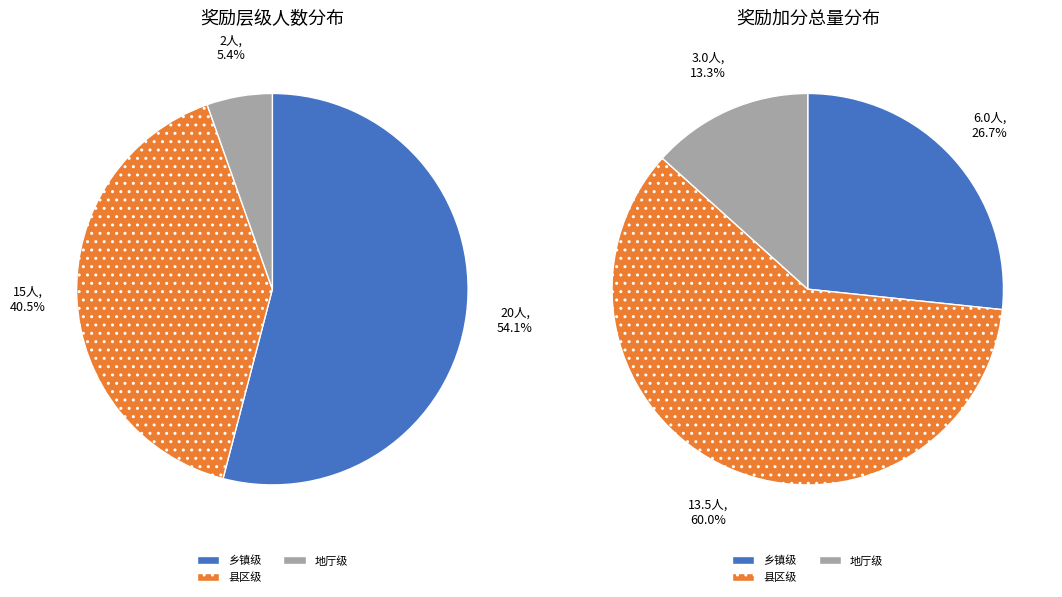

Rank the categories by value from lowest to highest.

地厅级, 县区级, 乡镇级